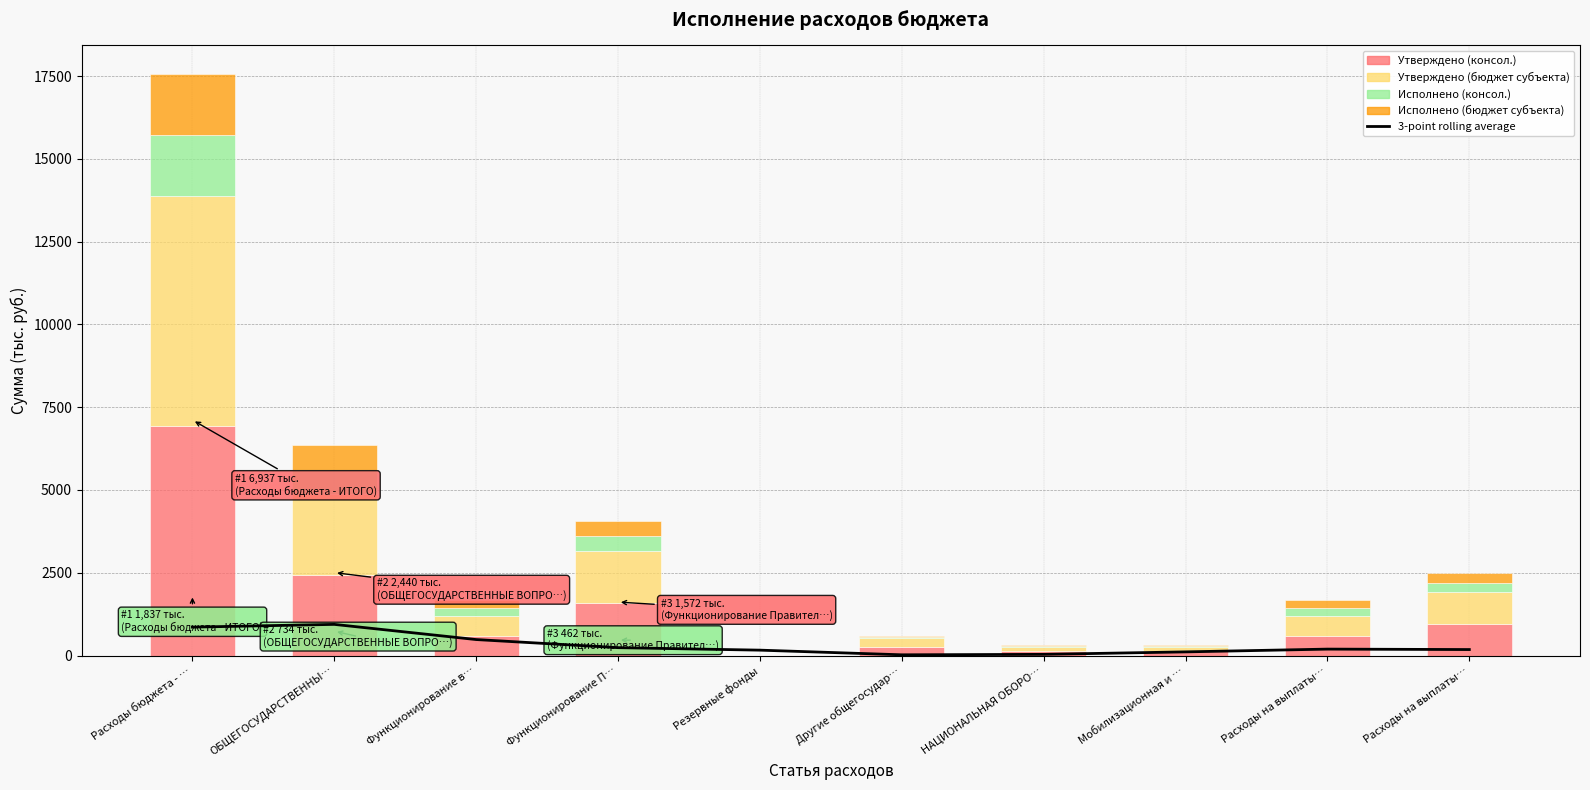

What is the label of the 1st bar from the left?

Расходы бюджета - …